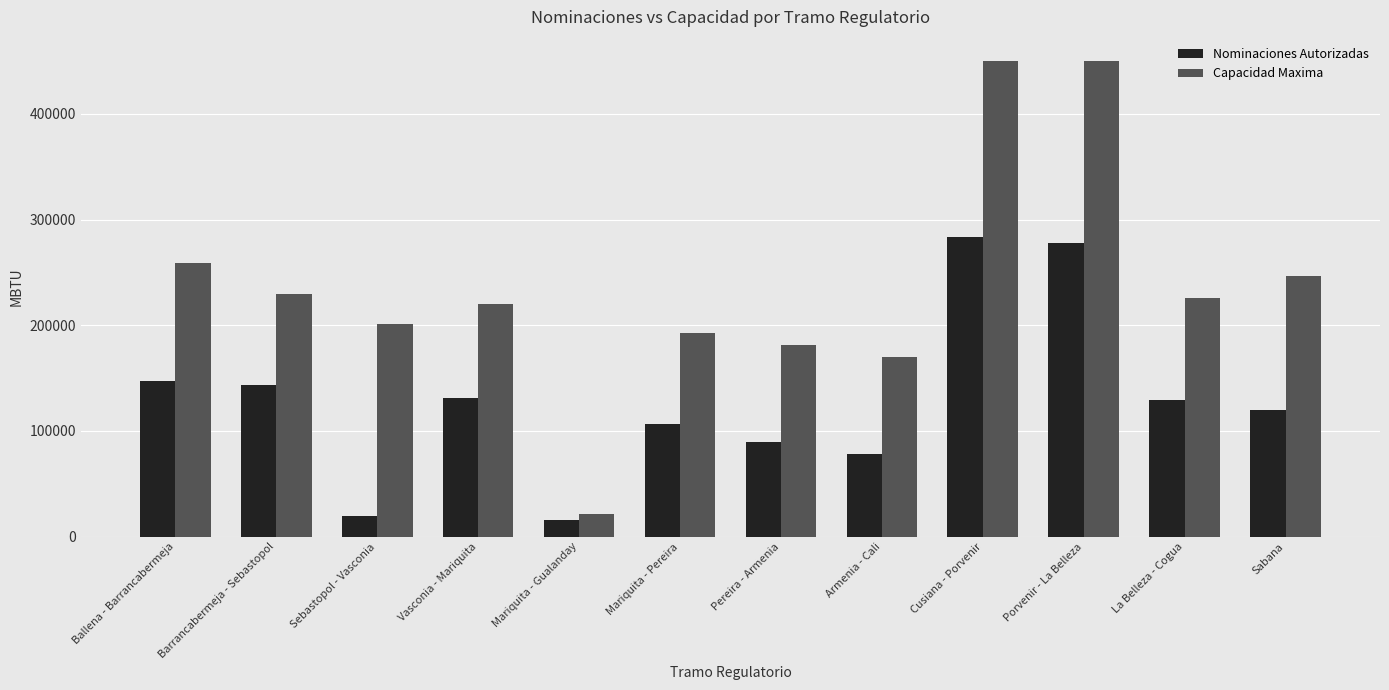

What is the maximum value for Nominaciones Autorizadas?

283758.0